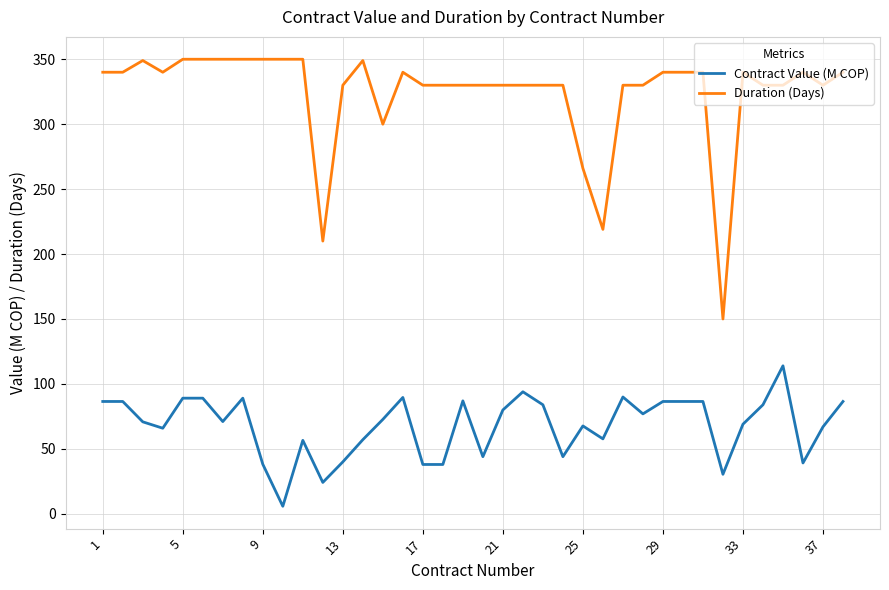

What is the difference between the maximum and minimum values in the Contract Value (M COP) series?

108.1